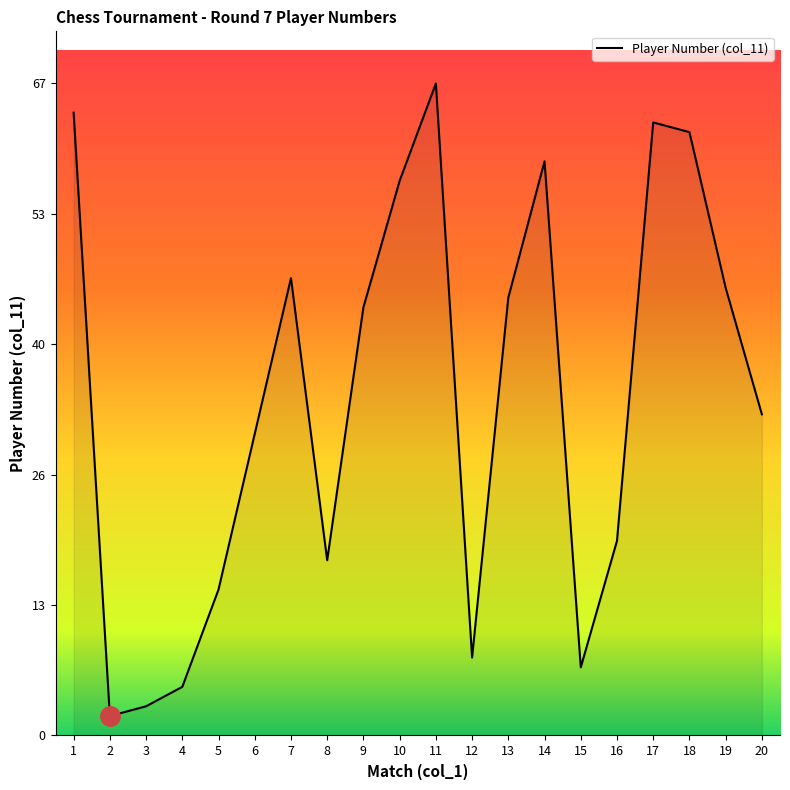

True or false: the data has more than 2 interior local peaks.

True